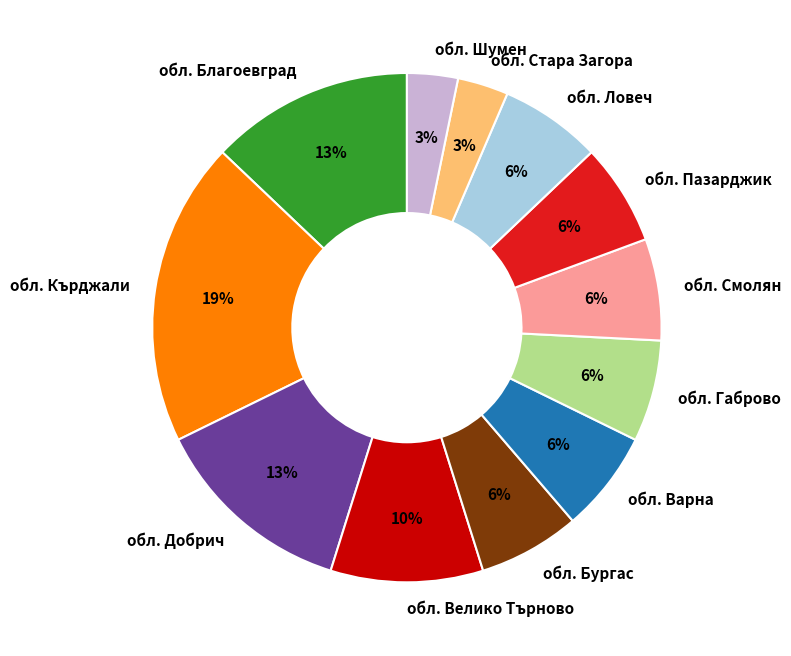

Is the sum of обл. Смолян and обл. Кърджали greater than half?

No